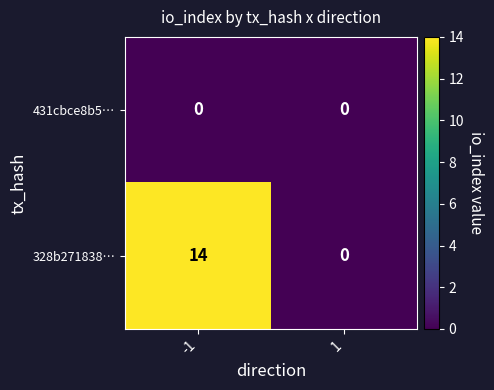

Between -1 and 1, which series saw the biggest shift?

328b271838…